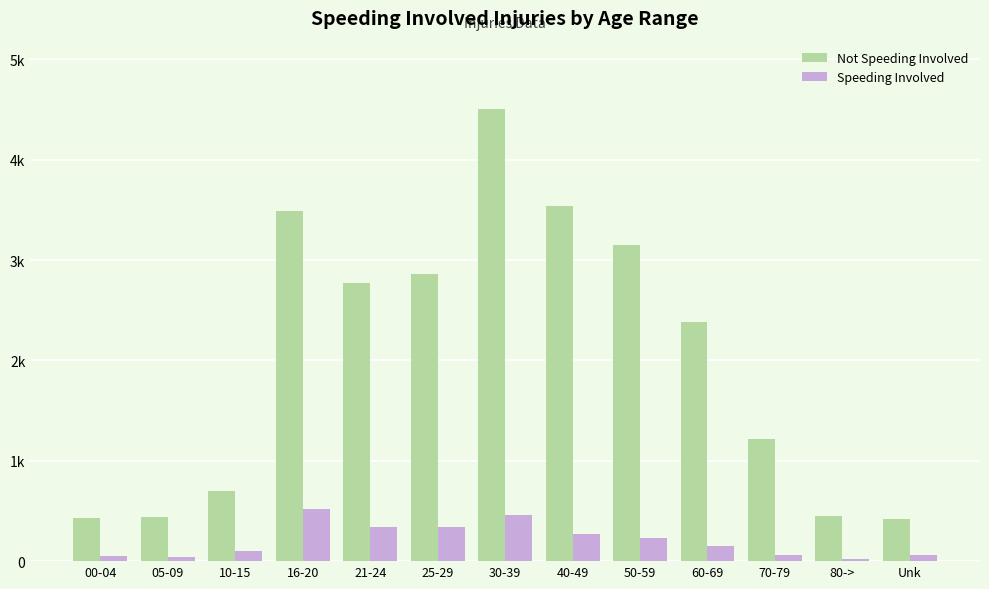

What is the lowest value of the Not Speeding Involved series?

418